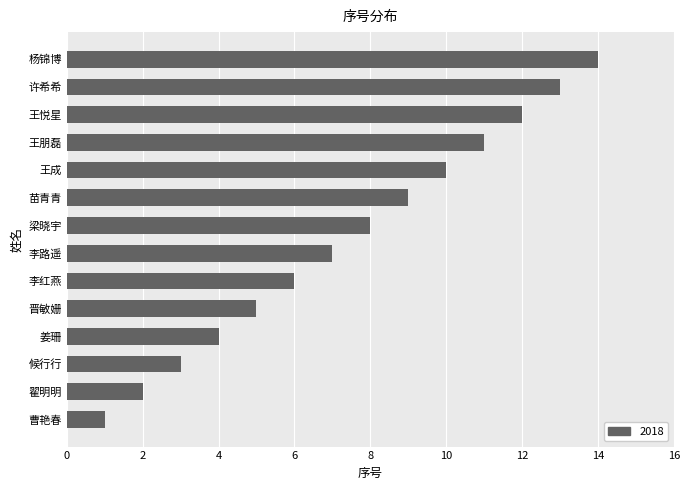

Approximately how many times larger is the value at 晋敏姗 compared to 李路遥?

0.7